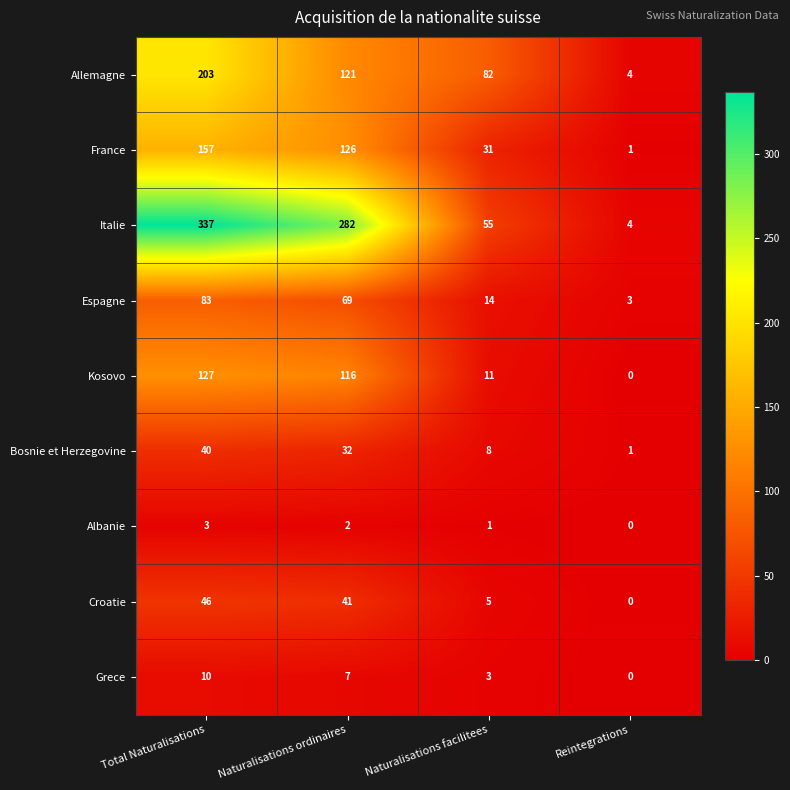

At Total Naturalisations, list the series in order from largest to smallest.

Italie, Allemagne, France, Kosovo, Espagne, Croatie, Bosnie et Herzegovine, Grece, Albanie